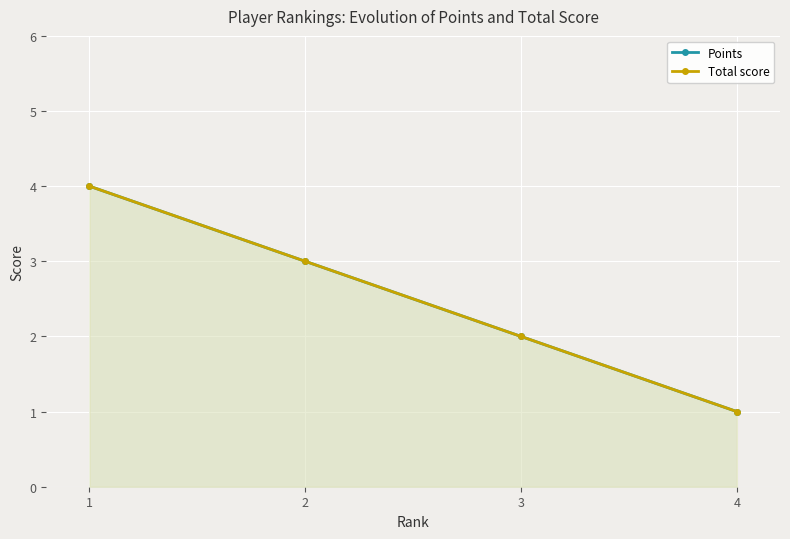

What is the difference between the maximum and minimum values in the Points series?

3